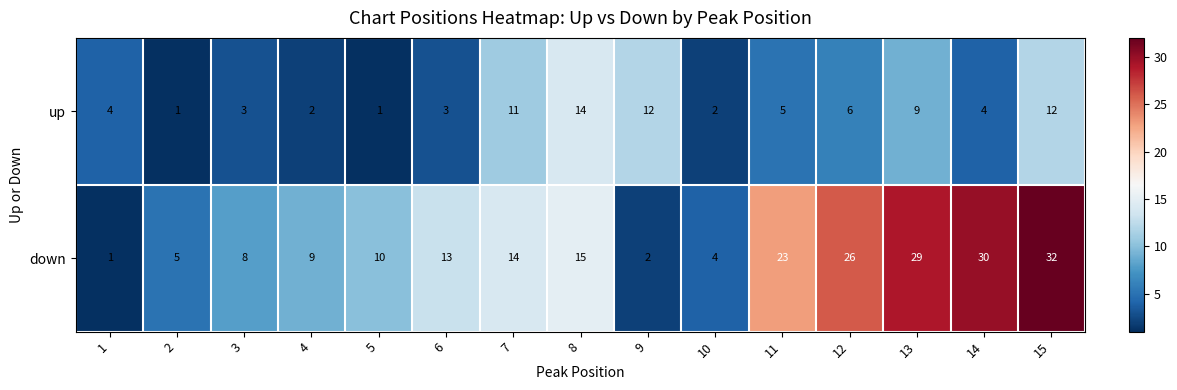

Rank the series by their average value, from lowest to highest.

up, down